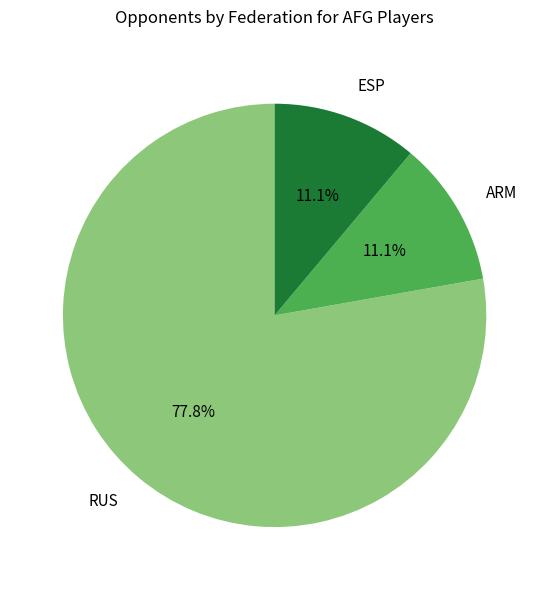

To the nearest percent, what is the difference between the largest and smallest slice percentages?

67%